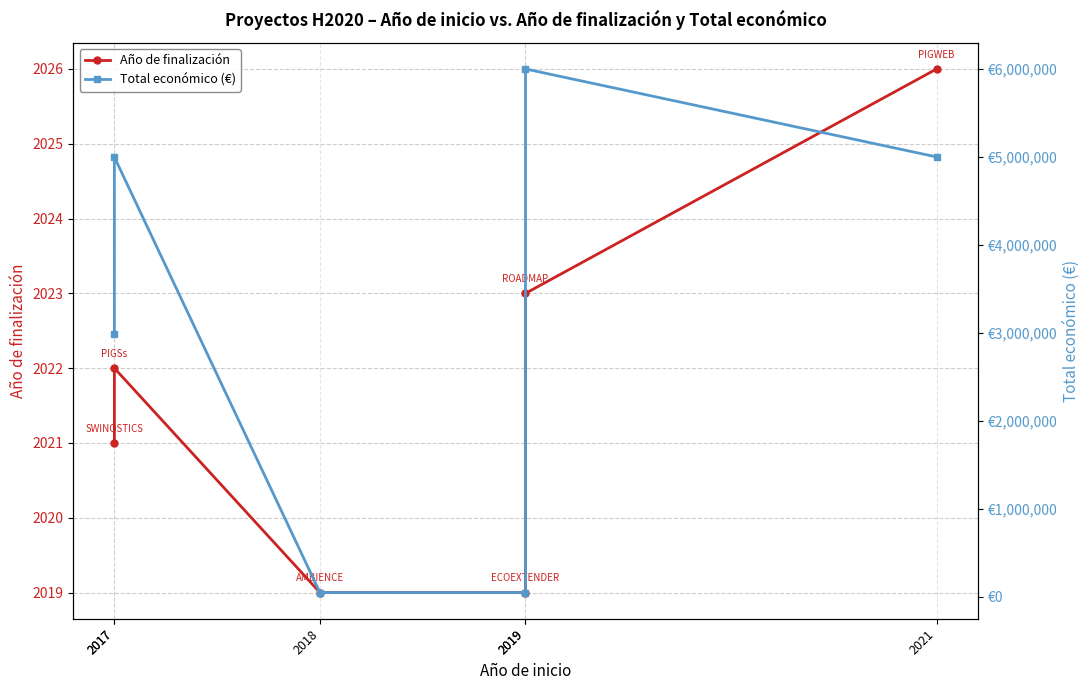

What is the average value of the Total económico (€) series?

3181879